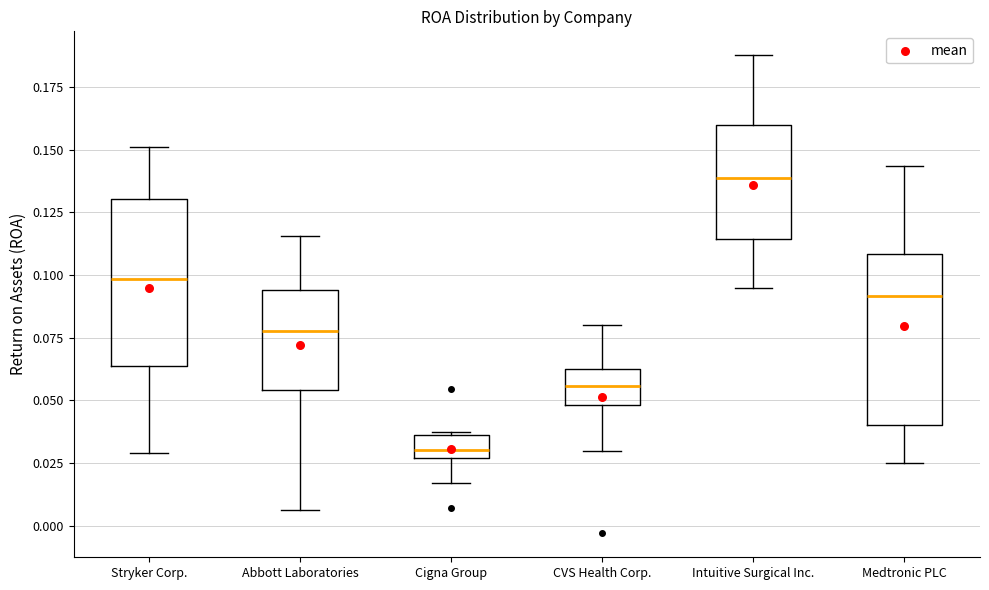

Where does the upper whisker of the box for Stryker Corp. end on the y-axis? The values are not printed on the chart, so give them approximately, as read against the axis.

0.150